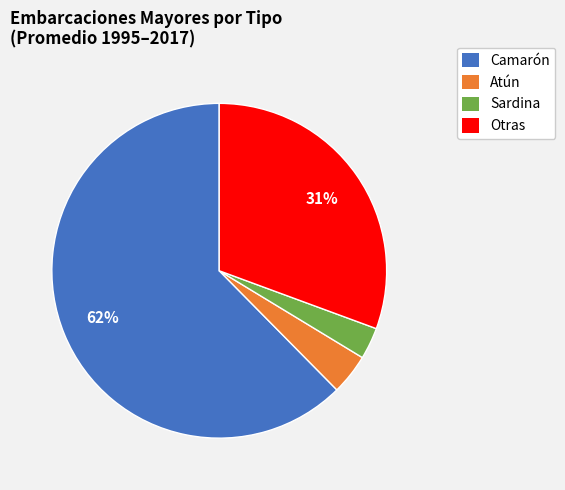

Which category accounts for the majority?

Camarón